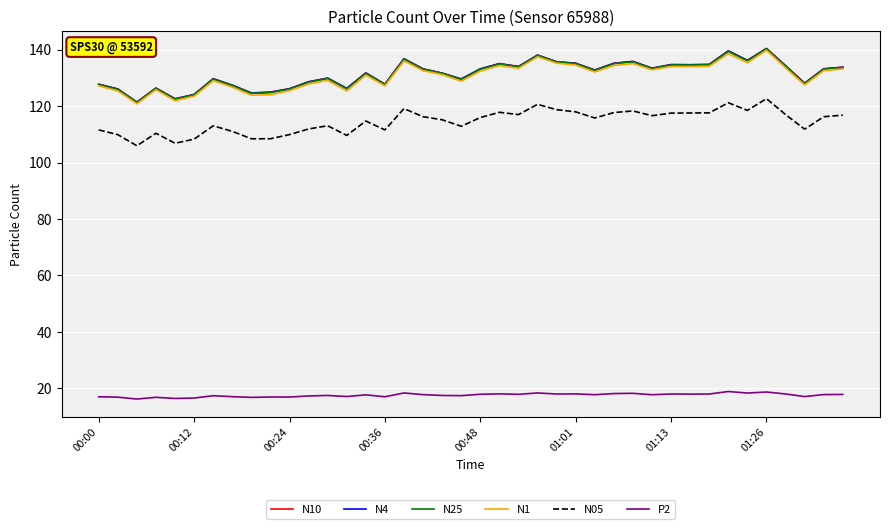

What are all the series names shown in the legend?

N10, N4, N25, N1, N05, P2